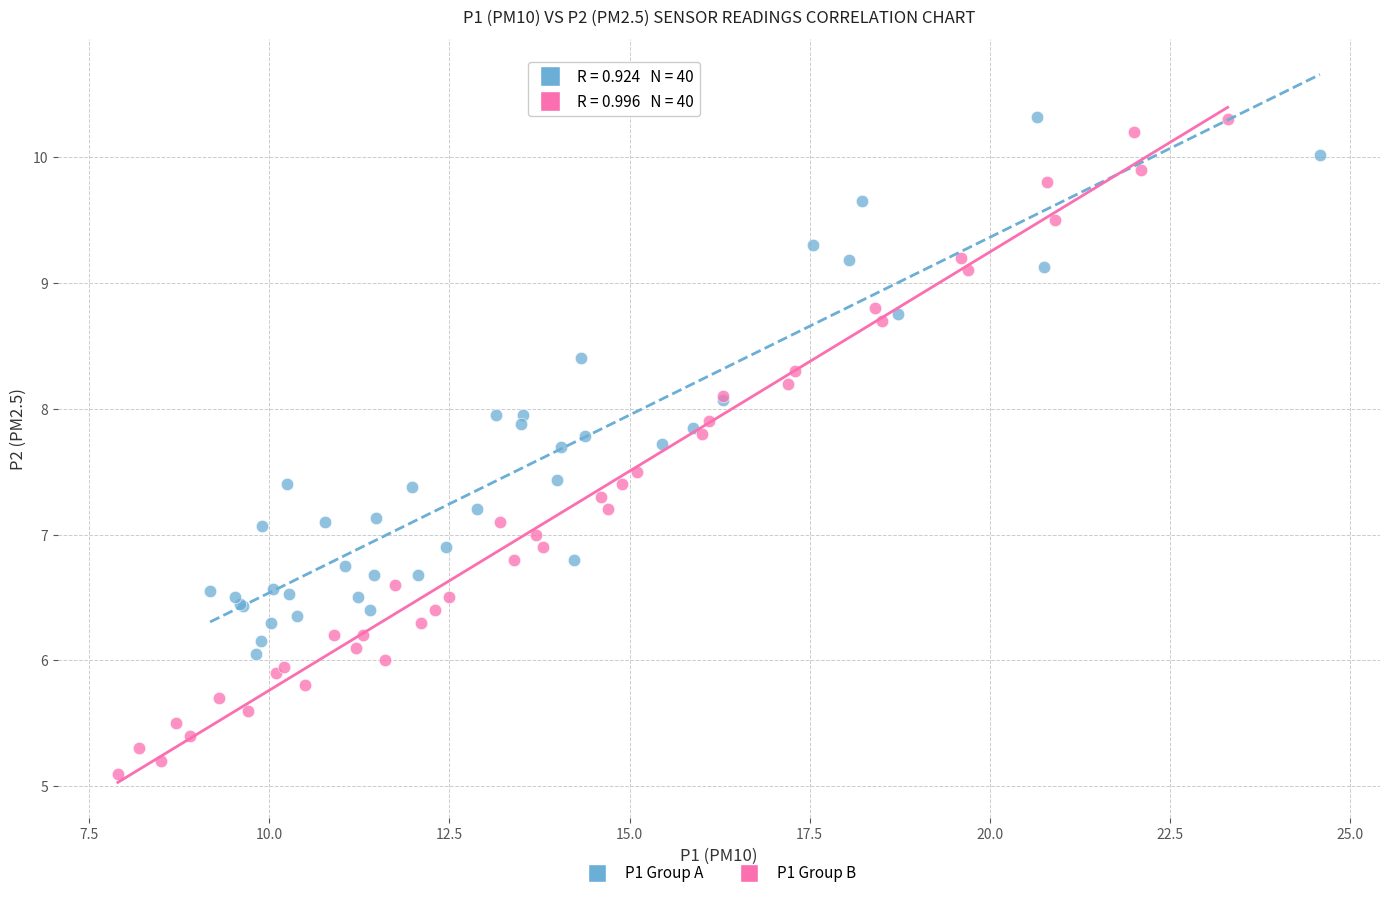

Which series reaches the minimum Y coordinate?

P1 Group B